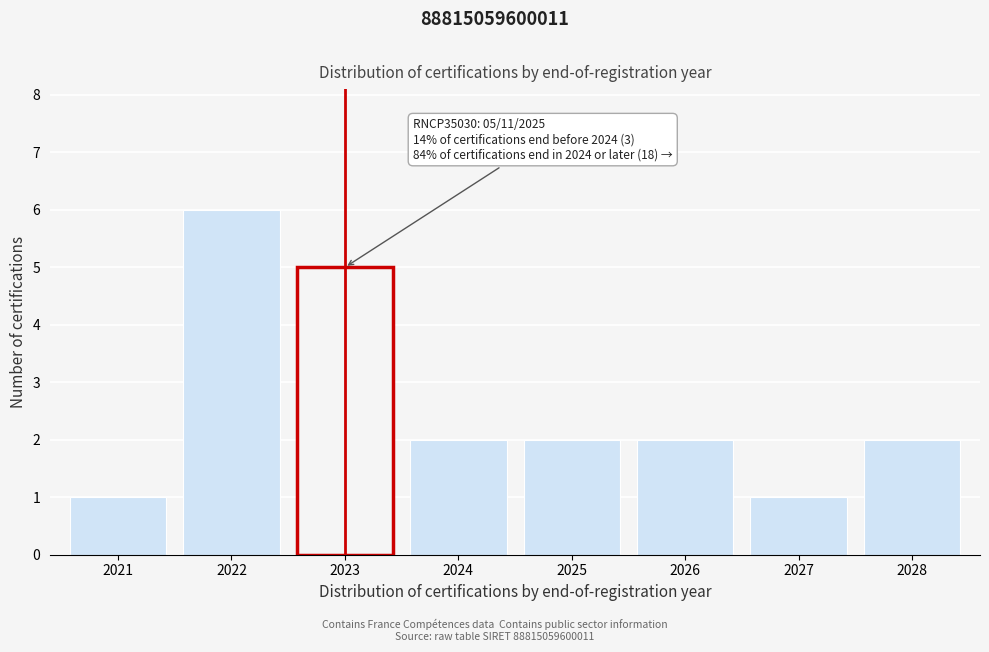

Reading left to right, transcribe all the data shown in this chart.

1	6	5	2	2	2	1	2